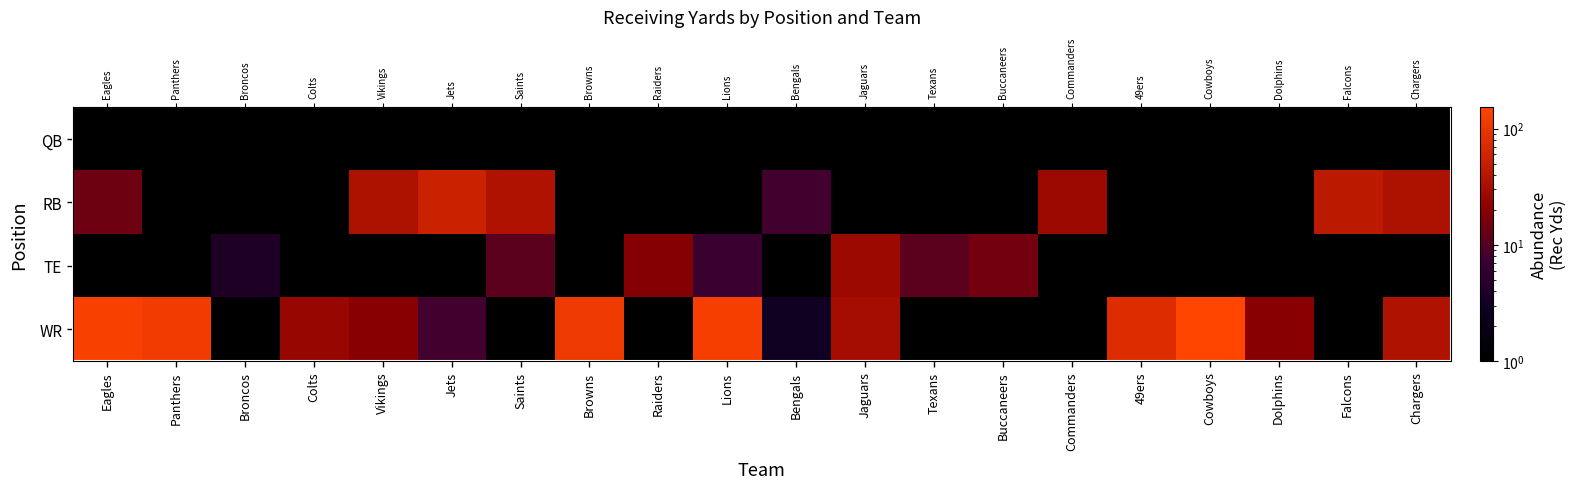

Which category has the highest value in the WR series?

Cowboys